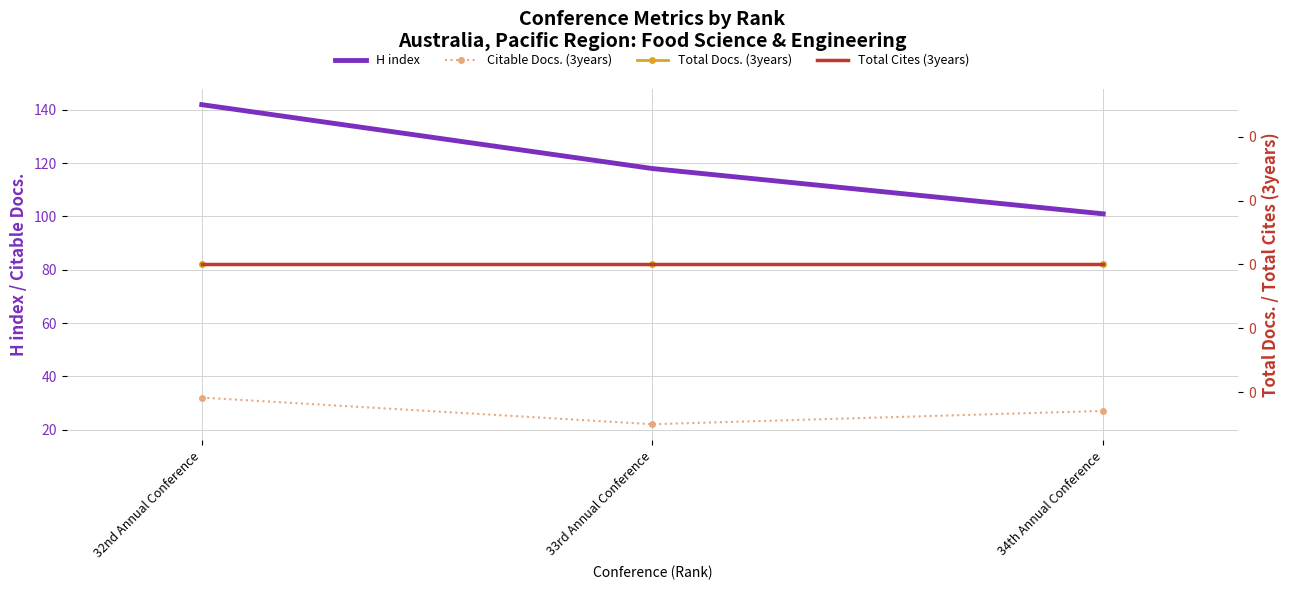

Is it true that Total Docs. (3years) equals 0 at 33rd Annual Conference?

True